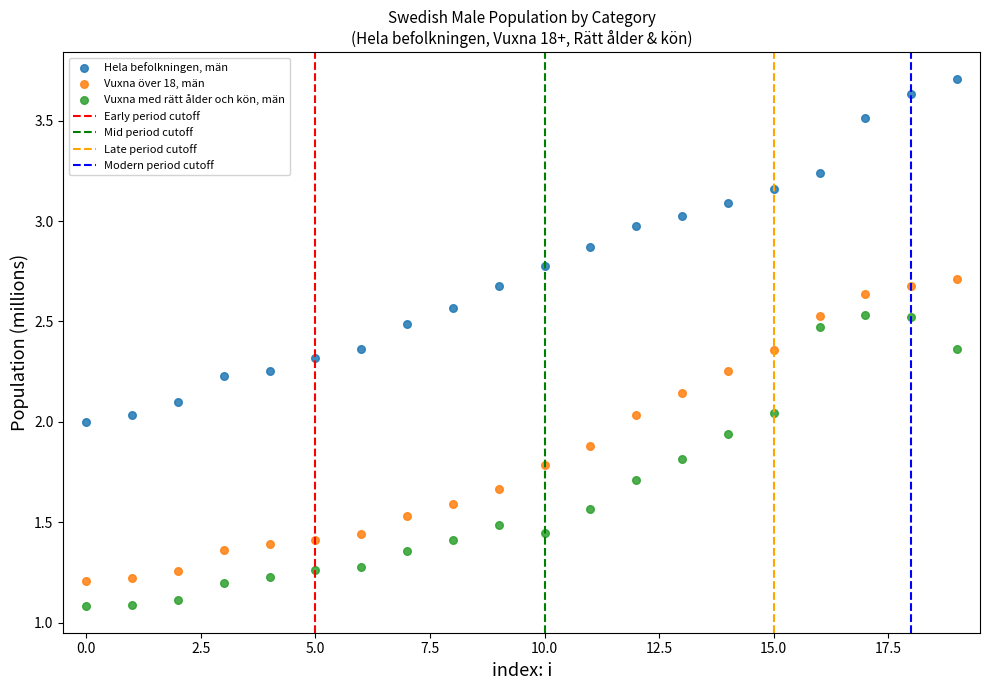

Which series contains the highest Y value?

Hela befolkningen, män